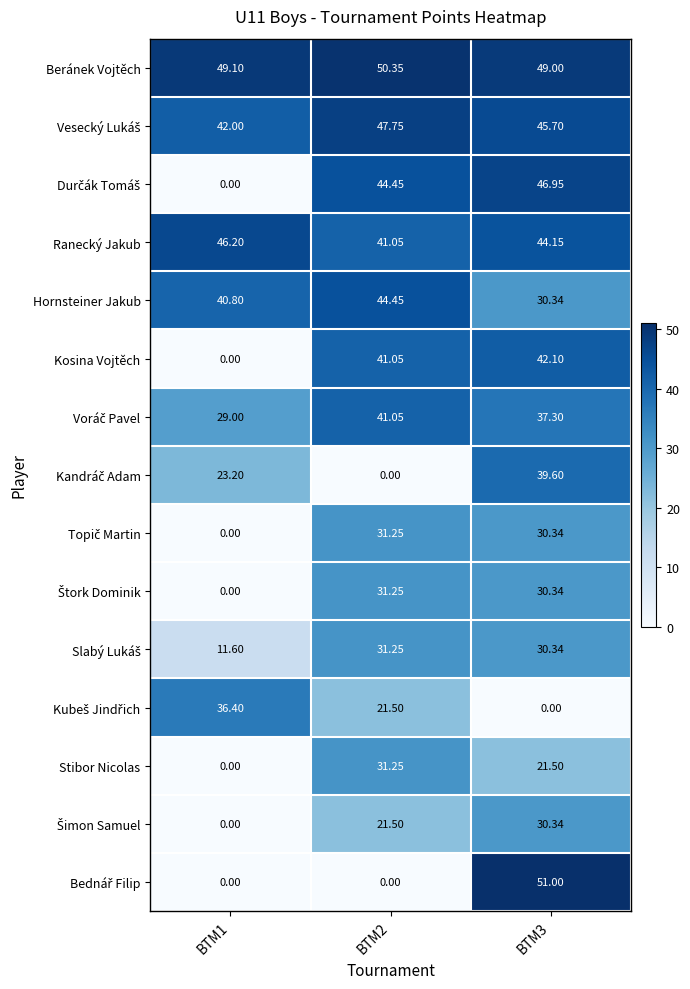

Which series has the largest total across all categories?

Beránek Vojtěch